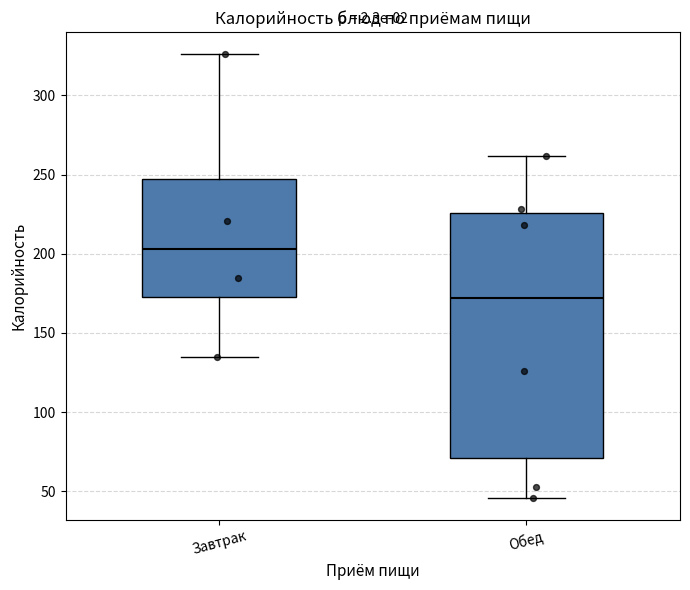

Reading left to right, transcribe this box plot: for each box, give where its median line is, the range the box spans, and where its two whiskers end, as read against the y-axis. The values are not printed on the chart, so give them approximately, as read against the axis.

Завтрак: median 205, box 175 to 245, whiskers 135 to 325
Обед: median 170, box 70 to 225, whiskers 45 to 260